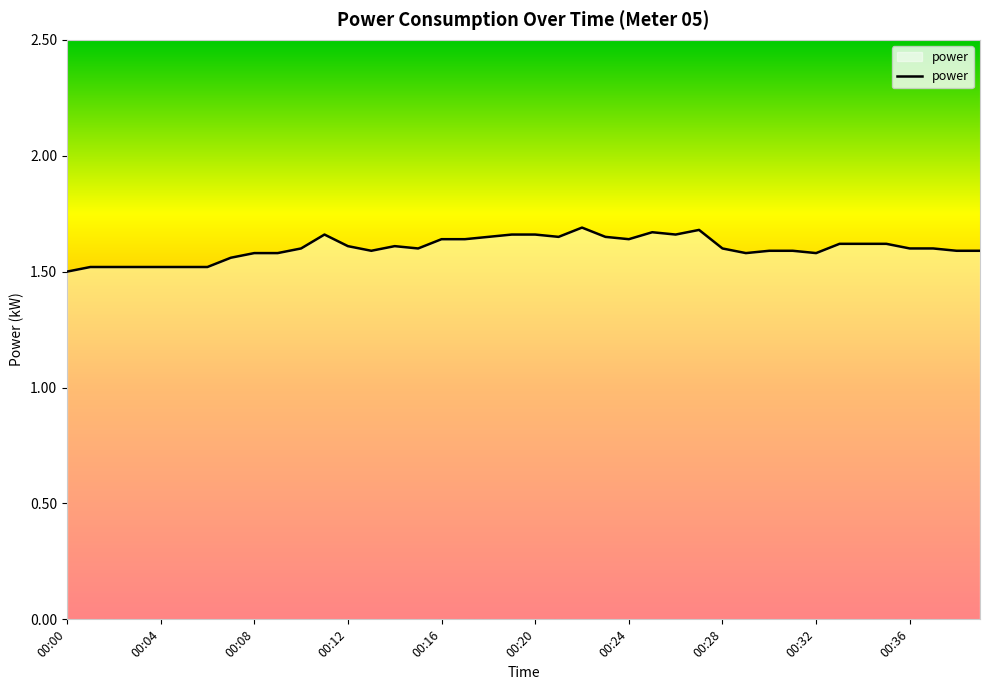

How many series are shown in this chart?

1